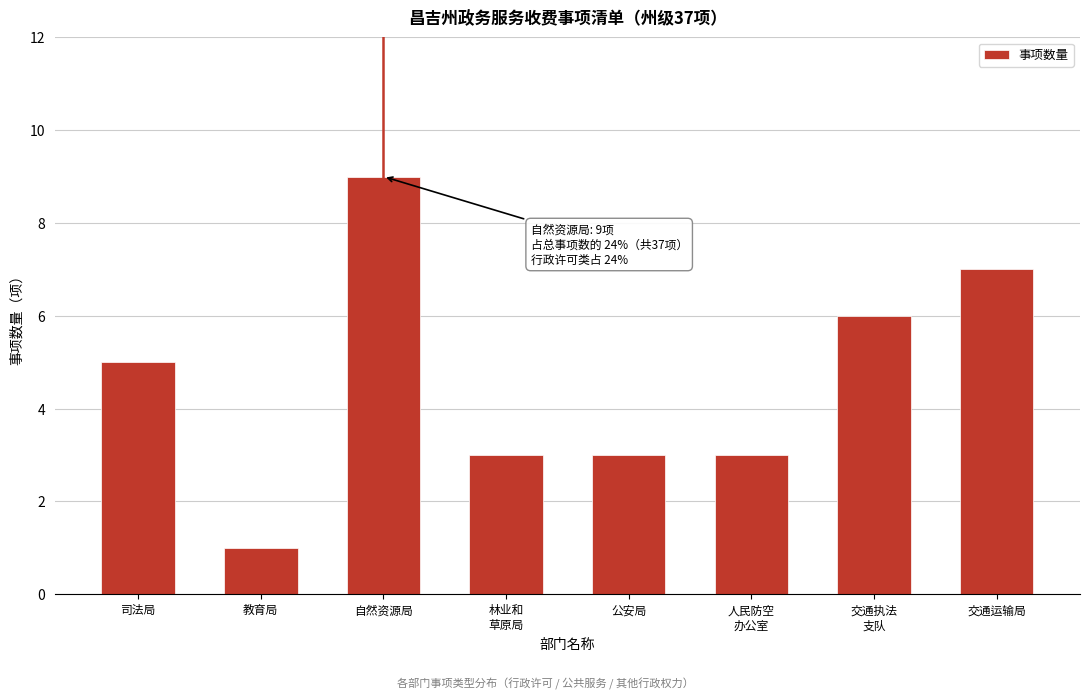

Reading left to right, list all the values displayed in this chart.

5	1	9	3	3	3	6	7